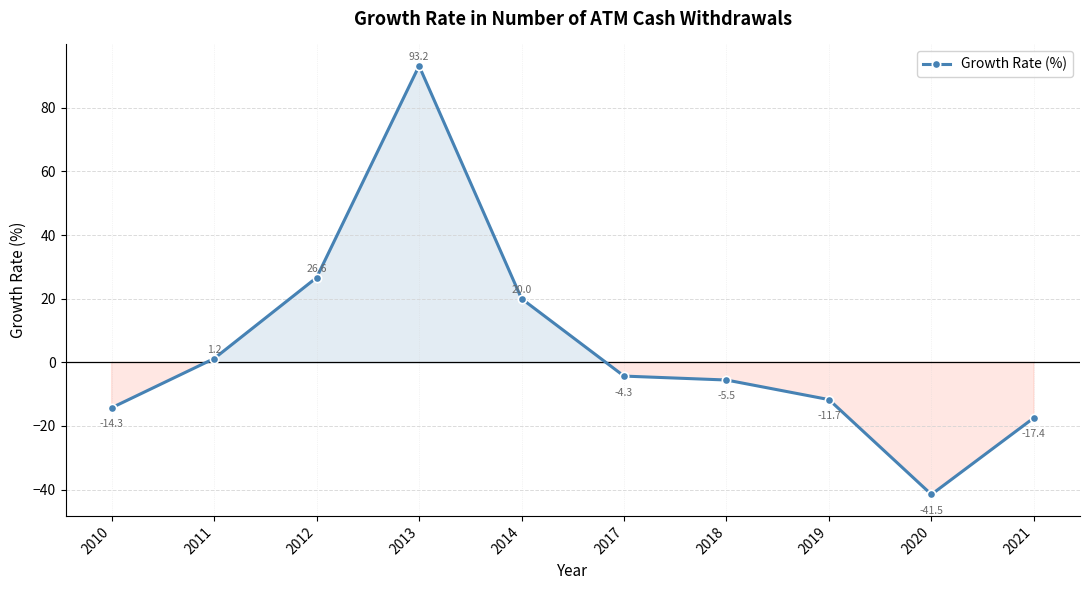

What is the difference between the second highest and minimum values?

68.2